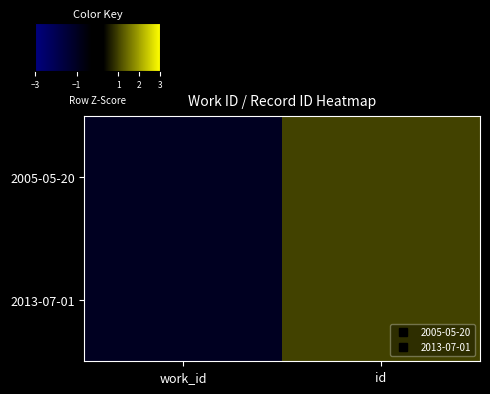

At how many categories does at least one series exceed 0?

1